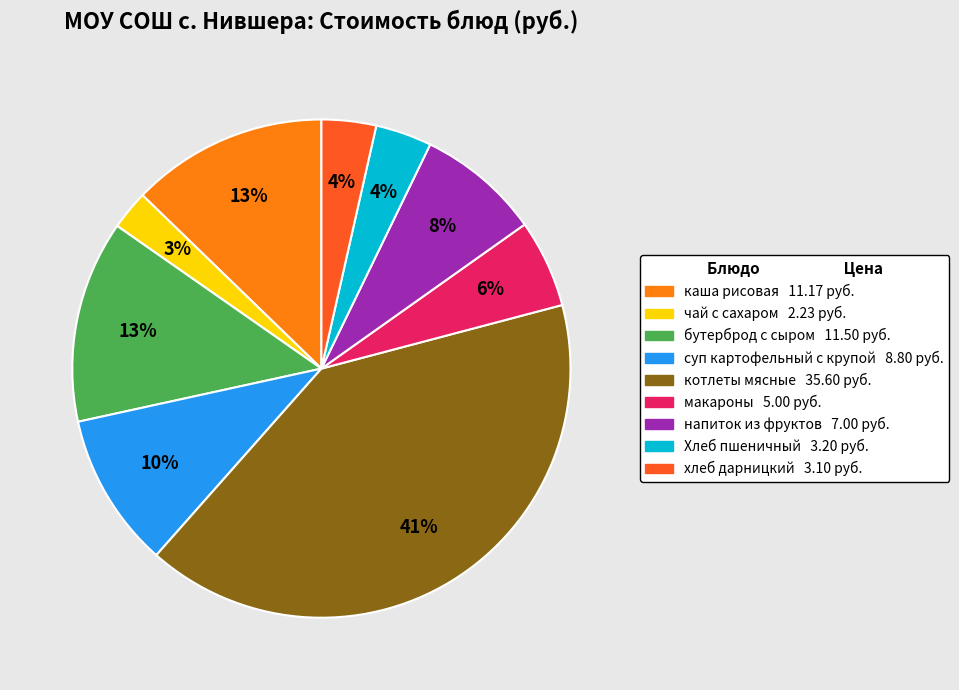

The Хлеб пшеничный slice represents 4% of the pie. True or false?

True